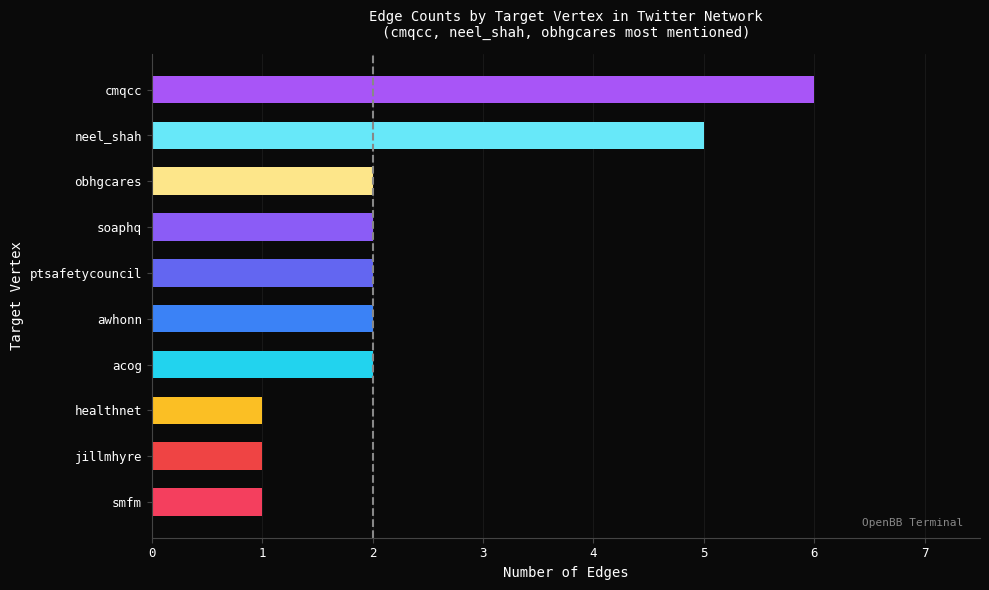

Count the values in the range 1 to 2.

8